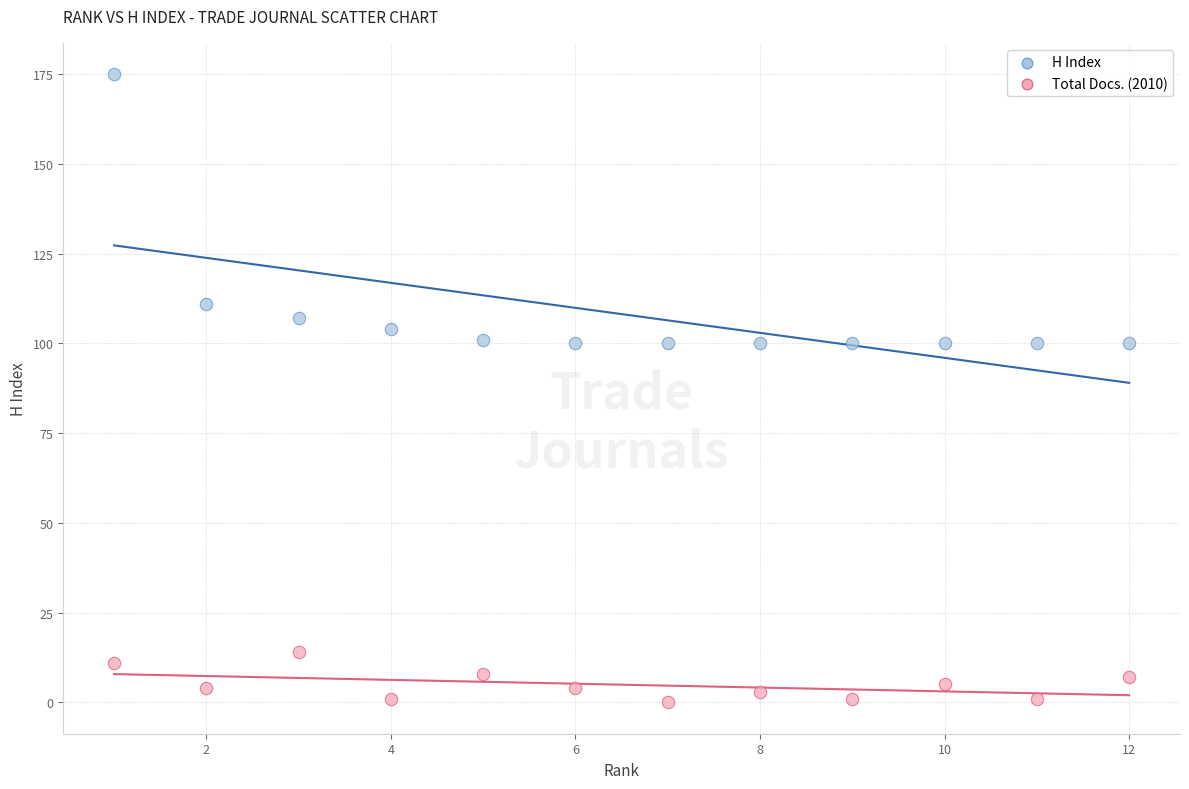

What is the X range (max minus min) for the scatter plot?

11